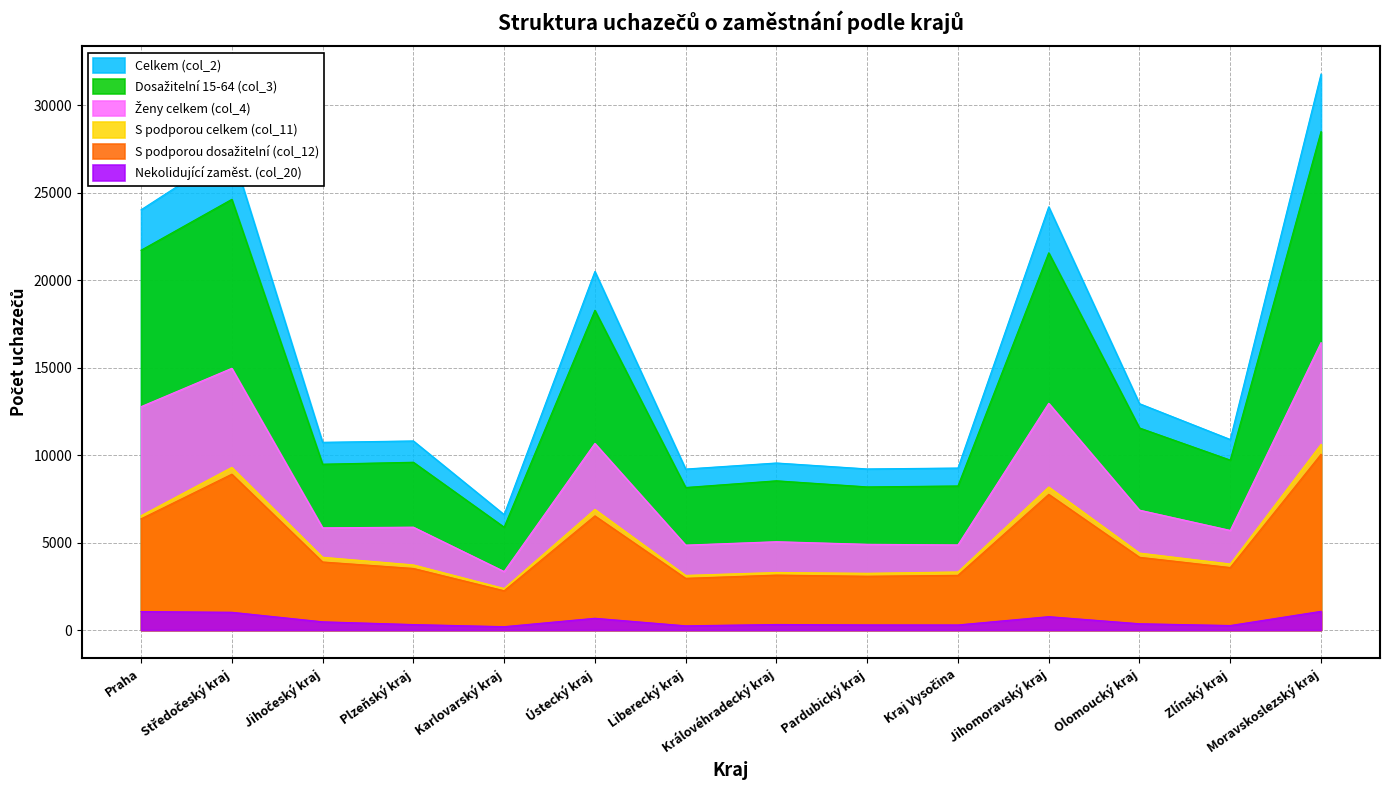

Reading left to right, extract all data points from this chart.

Celkem (col_2): Praha=24028	Středočeský kraj=27379	Jihočeský kraj=10735	Plzeňský kraj=10814	Karlovarský kraj=6604	Ústecký kraj=20504	Liberecký kraj=9207	Královéhradecký kraj=9553	Pardubický kraj=9214	Kraj Vysočina=9265	Jihomoravský kraj=24198	Olomoucký kraj=12944	Zlínský kraj=10897	Moravskoslezský kraj=31785
Dosažitelní 15-64 (col_3): Praha=21715	Středočeský kraj=24625	Jihočeský kraj=9484	Plzeňský kraj=9596	Karlovarský kraj=5884	Ústecký kraj=18282	Liberecký kraj=8152	Královéhradecký kraj=8535	Pardubický kraj=8187	Kraj Vysočina=8240	Jihomoravský kraj=21569	Olomoucký kraj=11555	Zlínský kraj=9719	Moravskoslezský kraj=28498
Ženy celkem (col_4): Praha=12774	Středočeský kraj=14967	Jihočeský kraj=5847	Plzeňský kraj=5884	Karlovarský kraj=3348	Ústecký kraj=10672	Liberecký kraj=4858	Královéhradecký kraj=5053	Pardubický kraj=4905	Kraj Vysočina=4870	Jihomoravský kraj=12965	Olomoucký kraj=6858	Zlínský kraj=5699	Moravskoslezský kraj=16432
S podporou celkem (col_11): Praha=6541	Středočeský kraj=9303	Jihočeský kraj=4164	Plzeňský kraj=3728	Karlovarský kraj=2378	Ústecký kraj=6901	Liberecký kraj=3126	Královéhradecký kraj=3295	Pardubický kraj=3247	Kraj Vysočina=3325	Jihomoravský kraj=8181	Olomoucký kraj=4404	Zlínský kraj=3781	Moravskoslezský kraj=10618
S podporou dosažitelní (col_12): Praha=6361	Středočeský kraj=8913	Jihočeský kraj=3895	Plzeňský kraj=3525	Karlovarský kraj=2249	Ústecký kraj=6530	Liberecký kraj=2960	Královéhradecký kraj=3144	Pardubický kraj=3079	Kraj Vysočina=3131	Jihomoravský kraj=7762	Olomoucký kraj=4163	Zlínský kraj=3577	Moravskoslezský kraj=10050
Nekolidující zaměst. (col_20): Praha=1060	Středočeský kraj=1019	Jihočeský kraj=474	Plzeňský kraj=317	Karlovarský kraj=196	Ústecký kraj=676	Liberecký kraj=245	Královéhradecký kraj=321	Pardubický kraj=298	Kraj Vysočina=295	Jihomoravský kraj=769	Olomoucký kraj=364	Zlínský kraj=262	Moravskoslezský kraj=1073